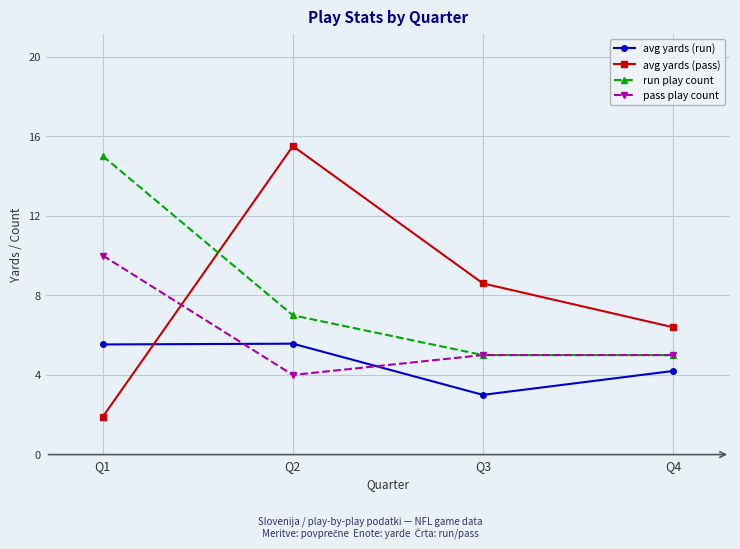

What is the value of the pass play count point at the 3rd from the left?

5.0